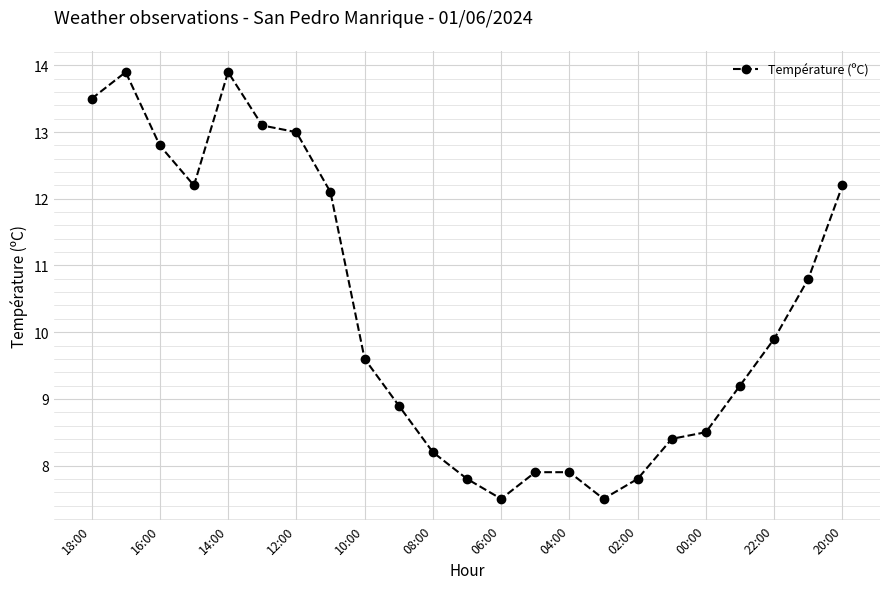

How many points are lower than both their immediate neighbors (excluding endpoints)?

3